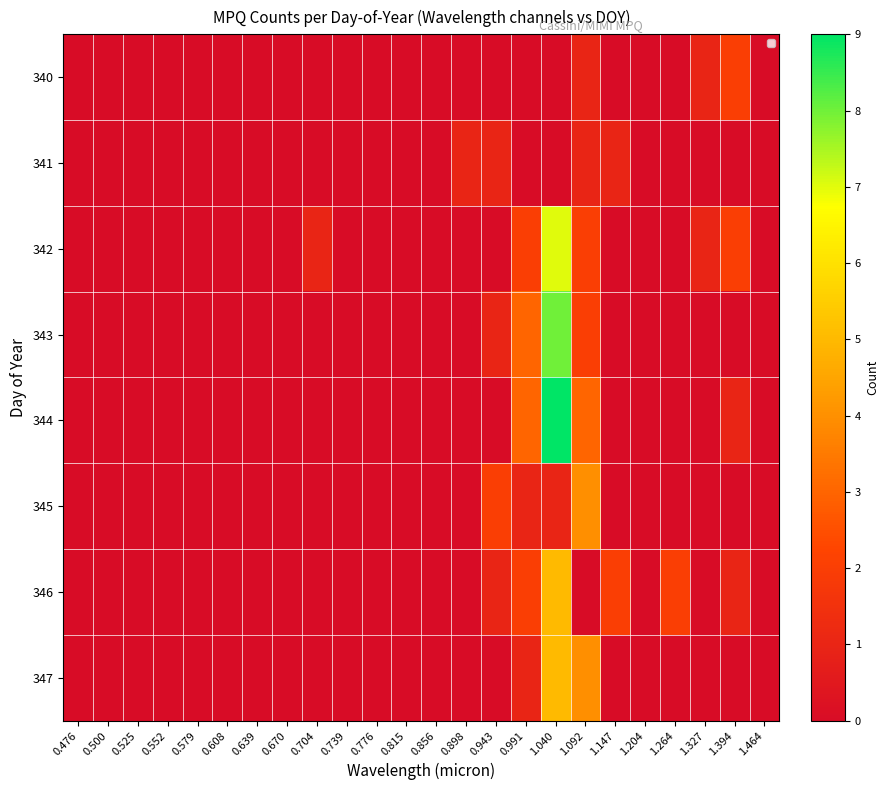

Which series has the largest range (max minus min)?

344